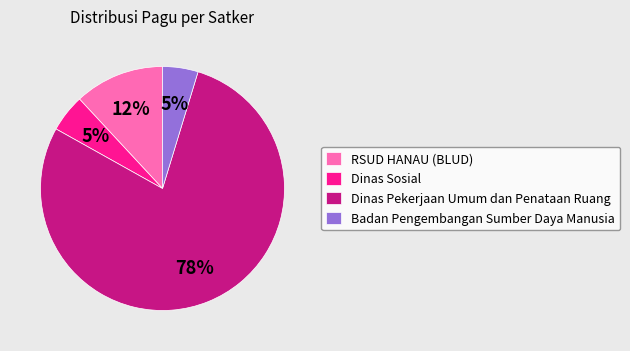

What percentage is the Dinas Pekerjaan Umum dan Penataan Ruang slice, to the nearest percent?

78%